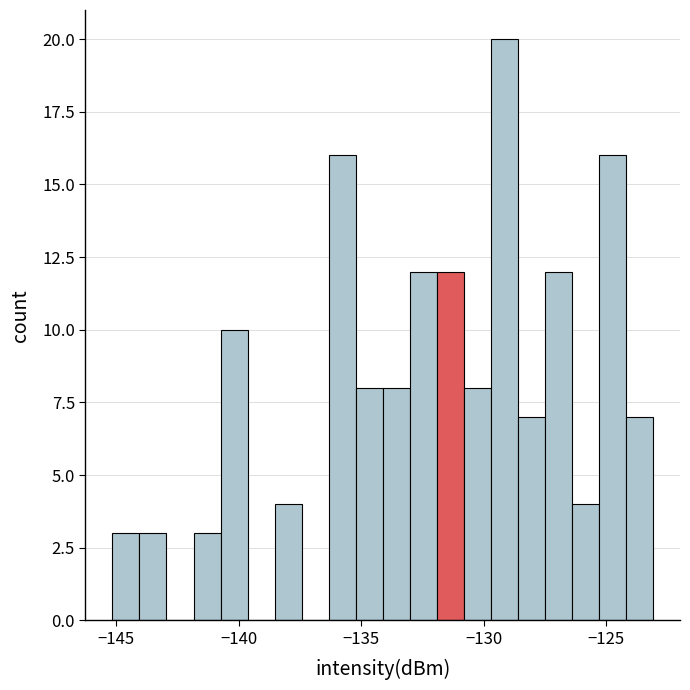

Read against the x-axis, roughly where is the centre of the tallest bar?

-129.0